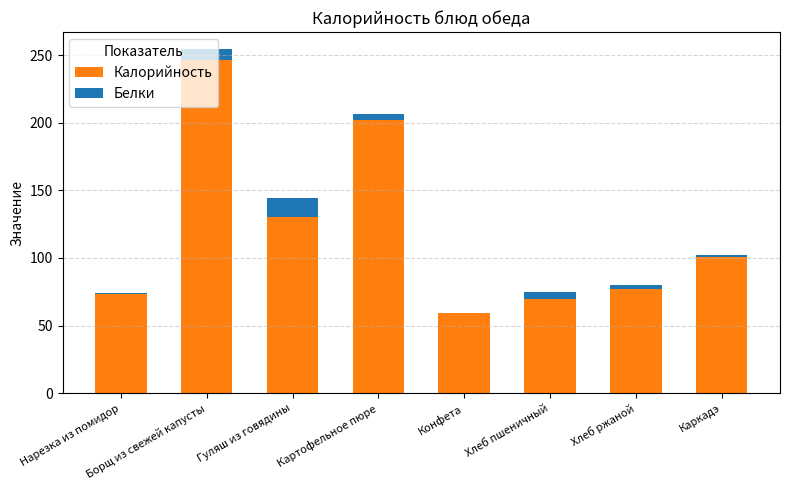

Where is Калорийность nearest to the value 152?

Гуляш из говядины